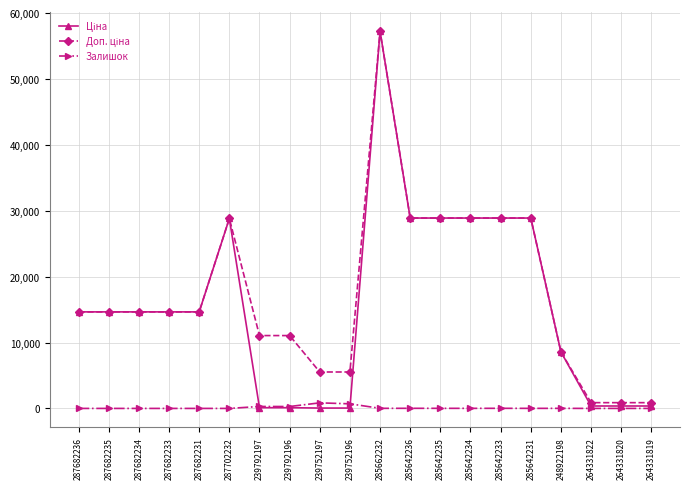

Is this an area chart (filled region under the line)?

No